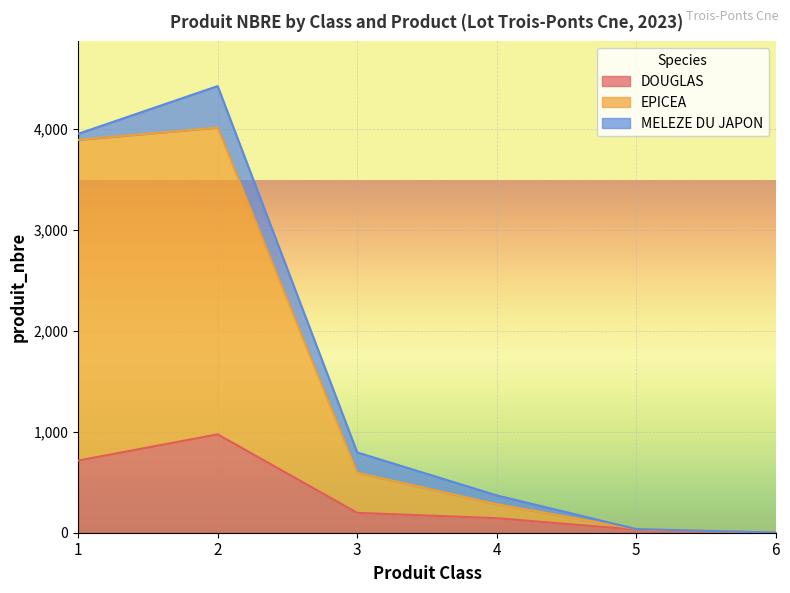

Where is DOUGLAS nearest to the value 488?

1